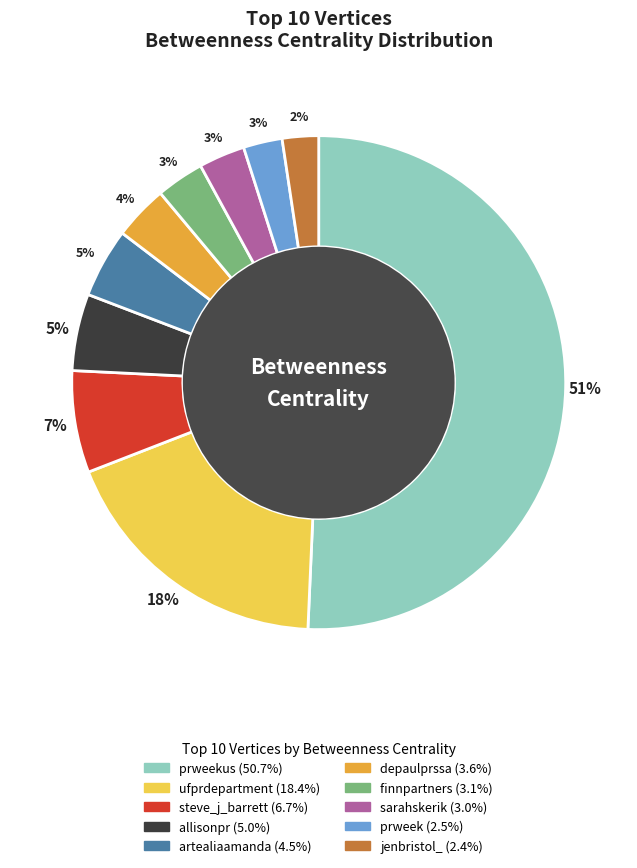

To the nearest percent, what is the average slice percentage?

10%